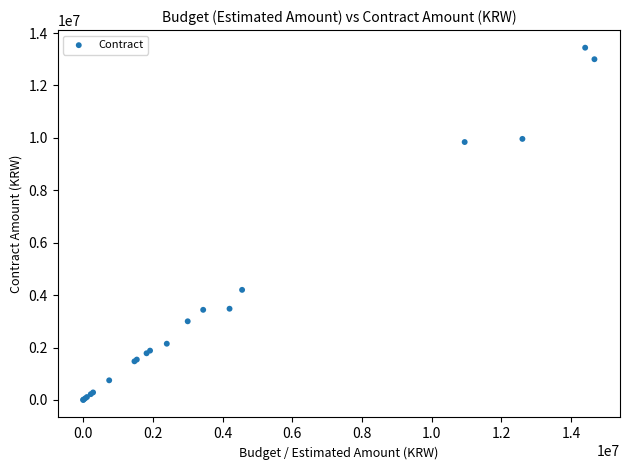

What Y value in the scatter plot is closest to 6721475?

4200000